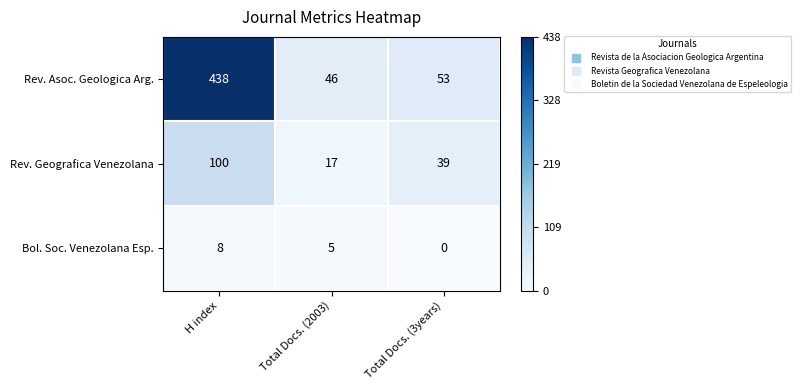

At how many categories does at least one series exceed 0?

3